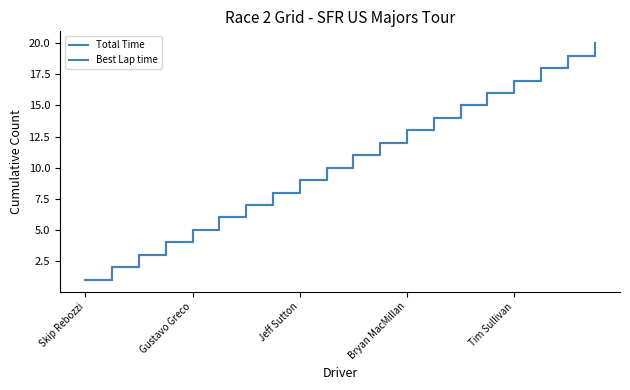

Is this an area chart (filled region under the line)?

No